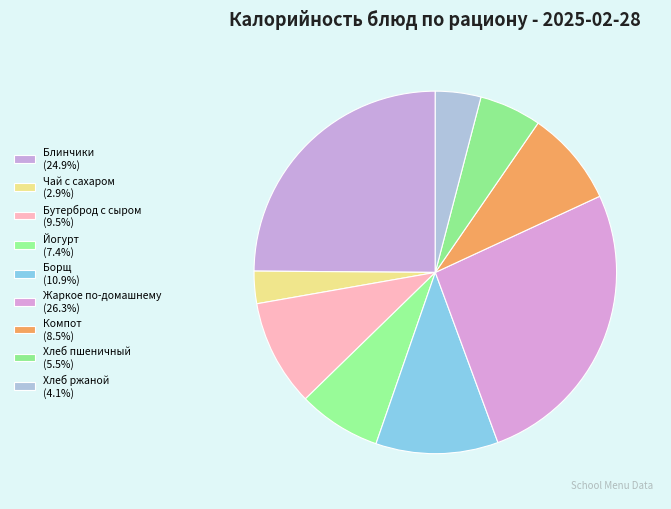

To the nearest percent, what portion does Йогурт represent?

7%